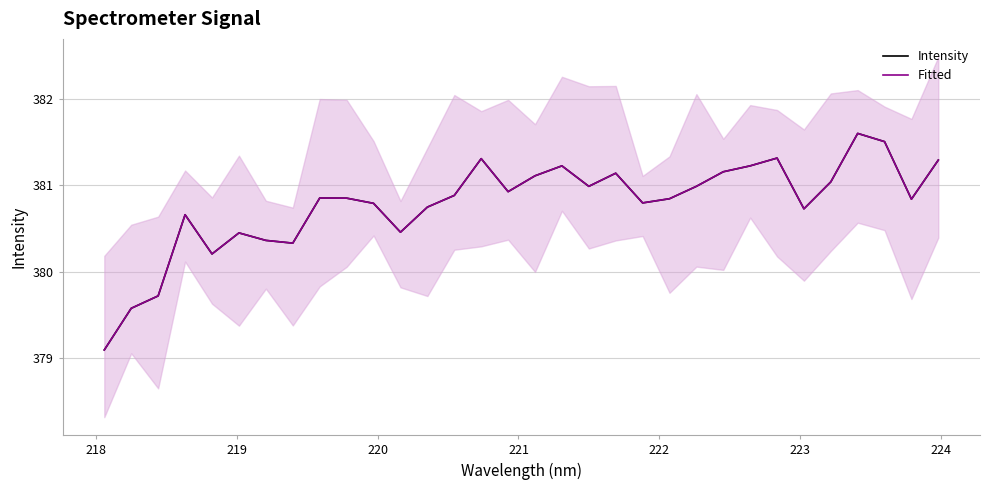

Rank the series by their maximum value, from highest to lowest.

Intensity, Fitted